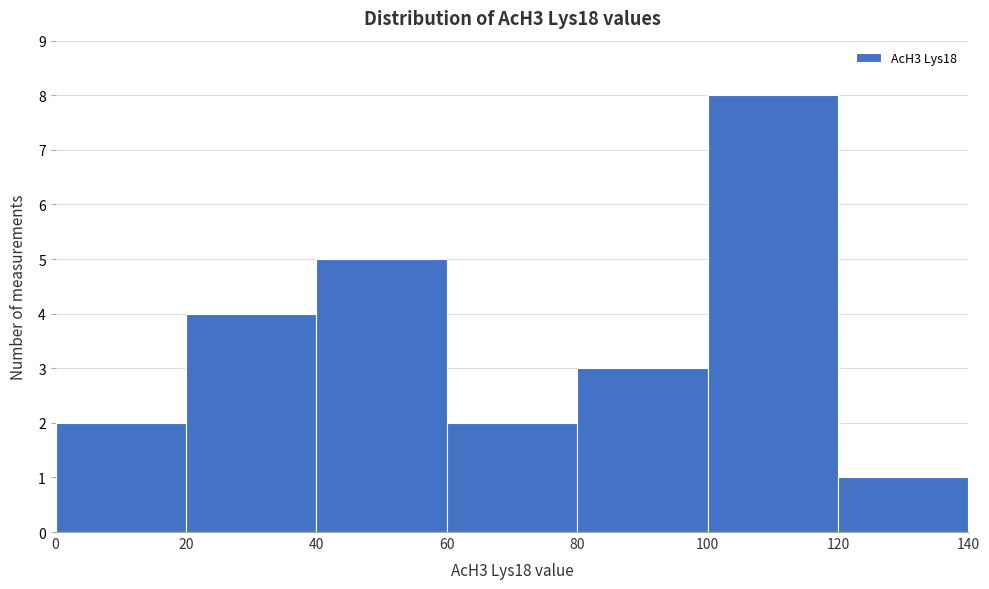

Which range on the x-axis has the tallest bar?

100 to 120